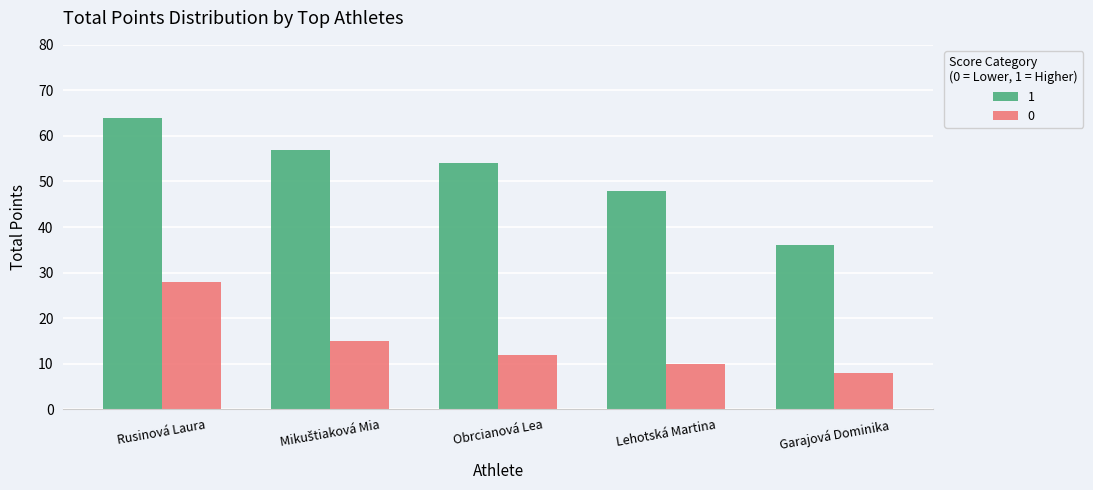

How many 1 values are between 48 and 57?

3